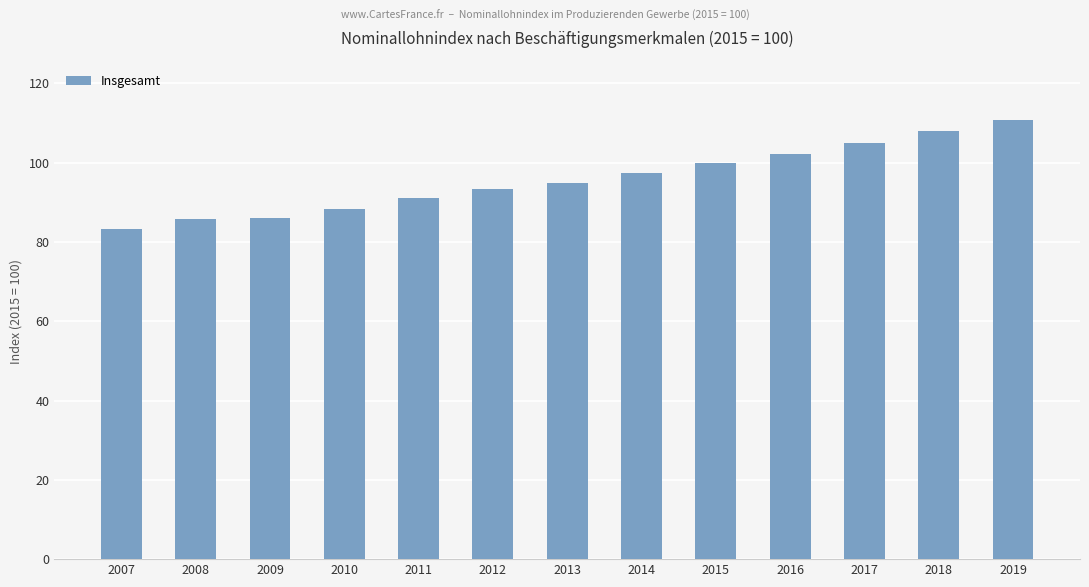

At which label does the data first exceed 94?

2013